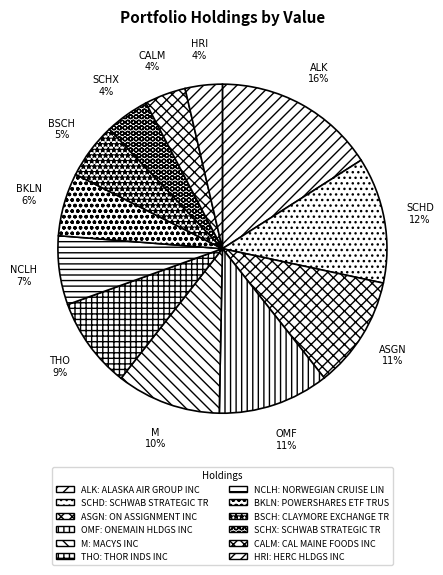

What is the largest slice in the pie chart?

ALK